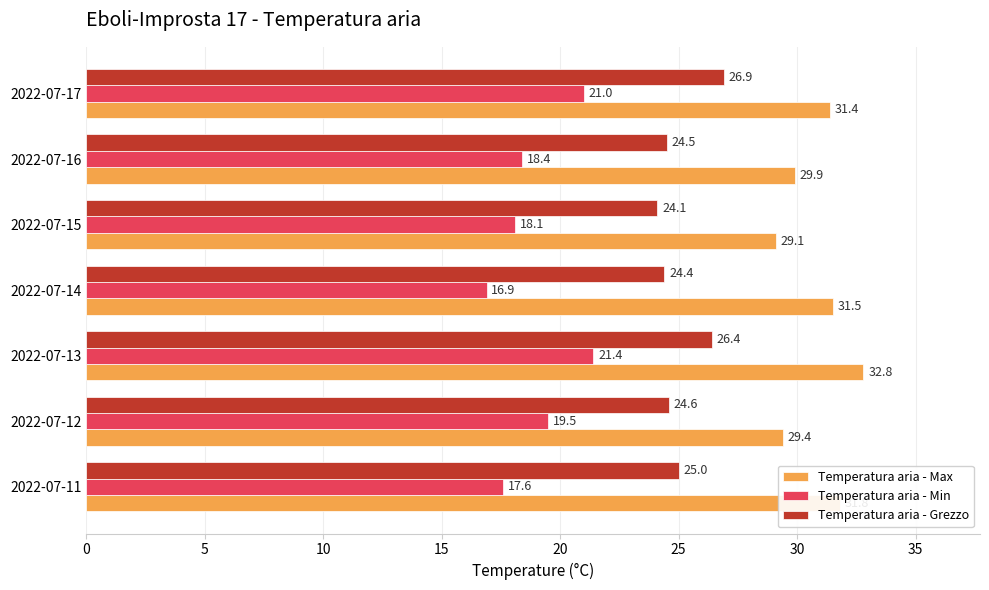

List the series in order of their overall mean, highest first.

Temperatura aria - Max, Temperatura aria - Grezzo, Temperatura aria - Min